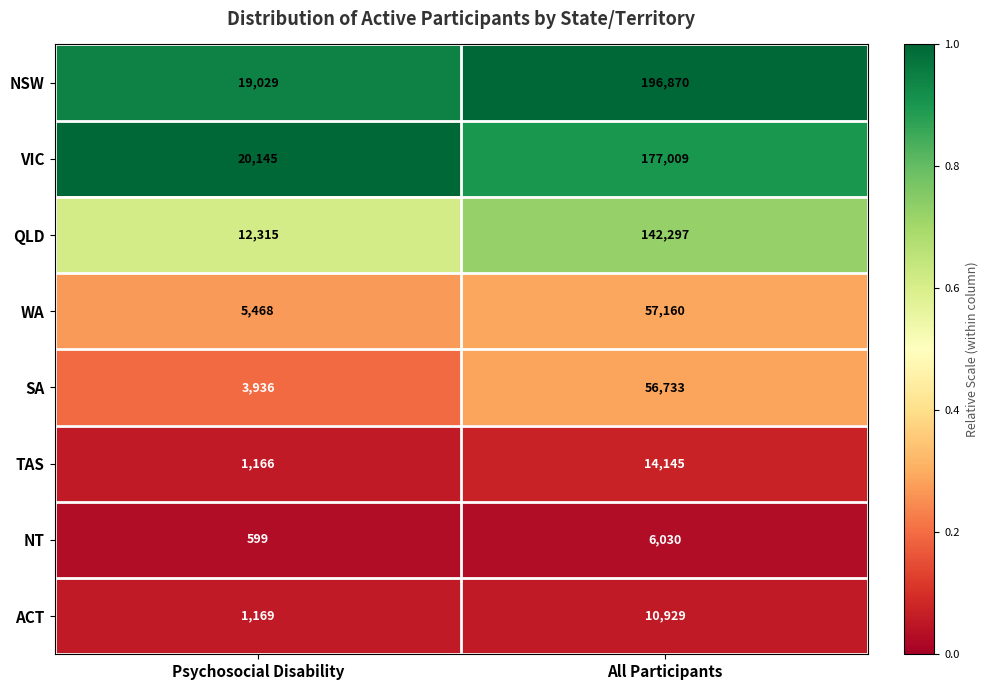

Which series changed the most between Psychosocial Disability and All Participants?

NSW